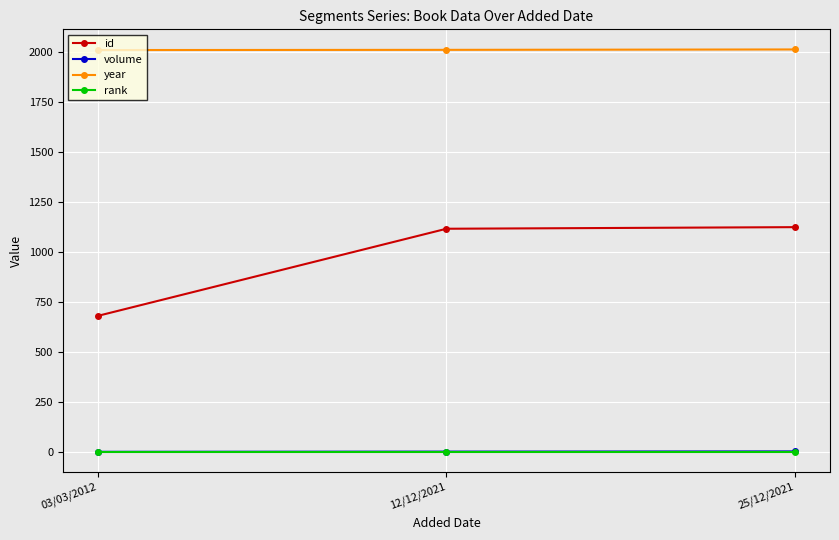

Which series has the widest spread of values?

id